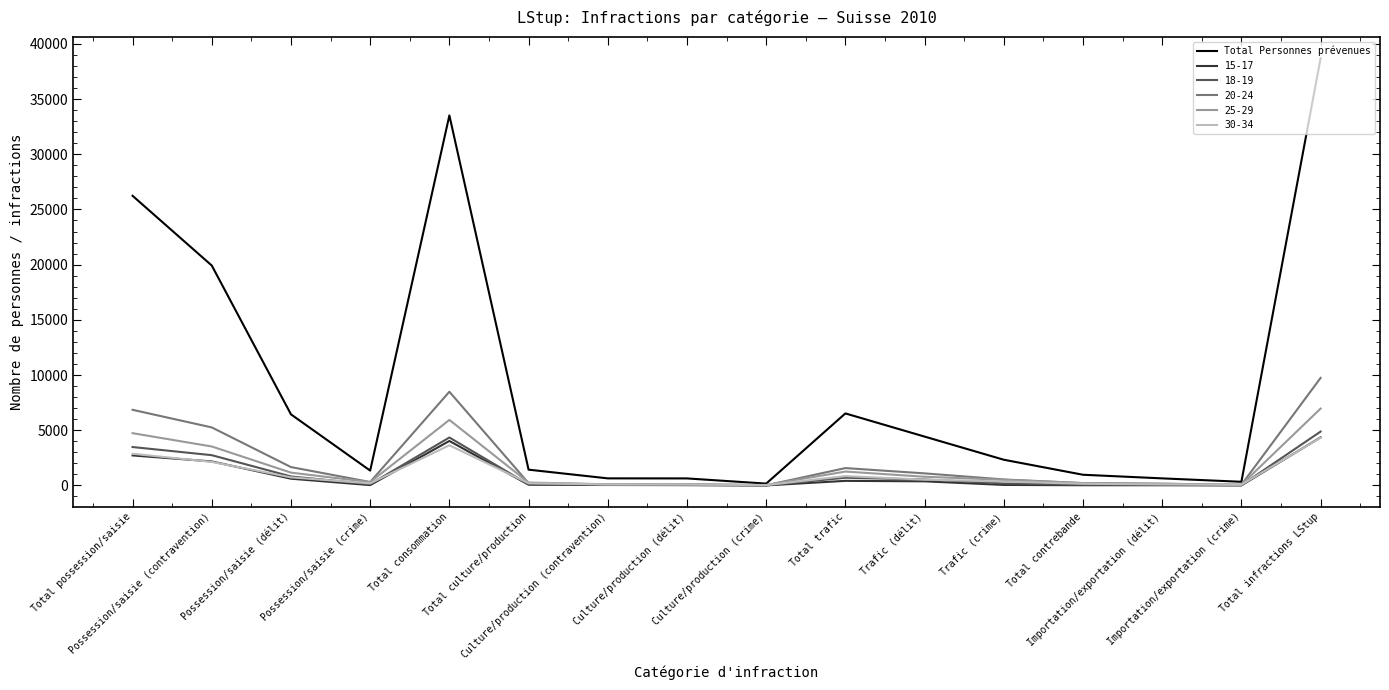

What position from the left is Possession/saisie (crime)?

4